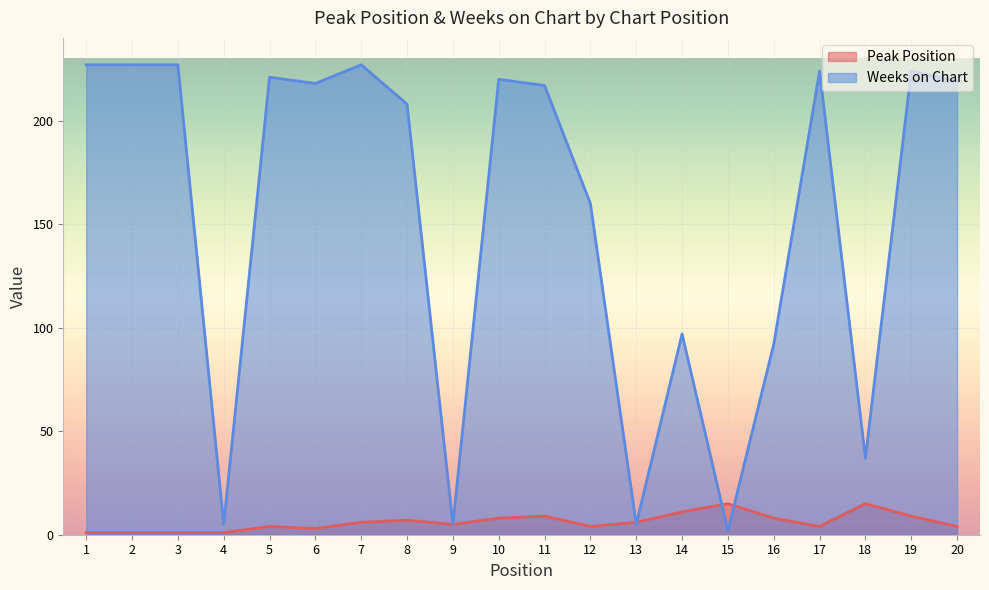

Is it true that Peak Position equals 15 at 15?

True